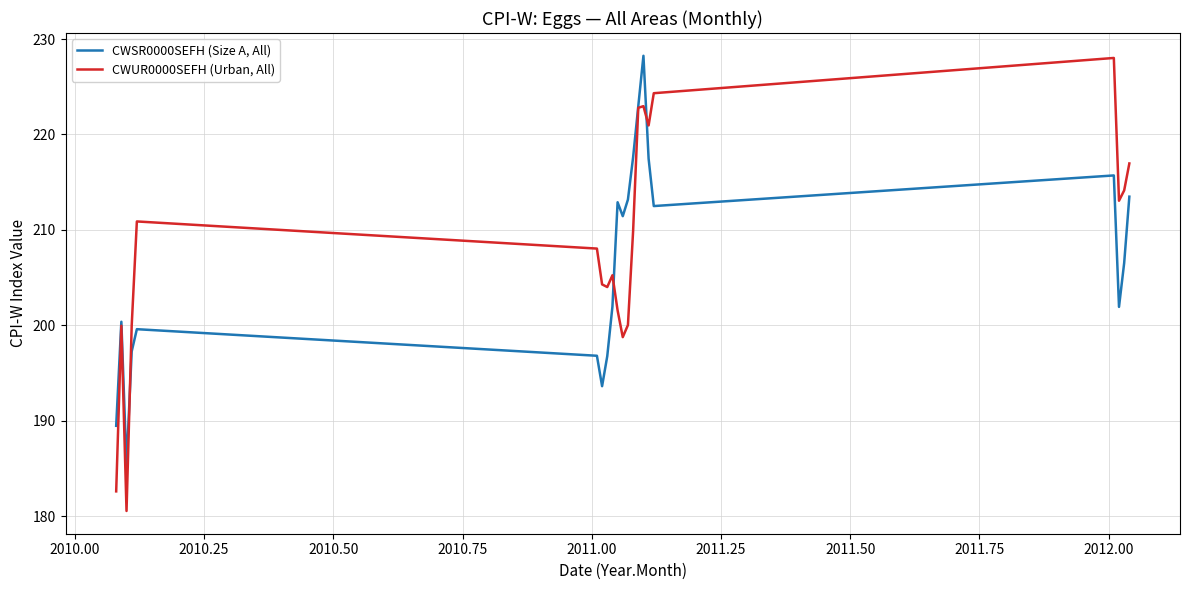

Rank the series by their average value, from lowest to highest.

CWSR0000SEFH (Size A, All), CWUR0000SEFH (Urban, All)